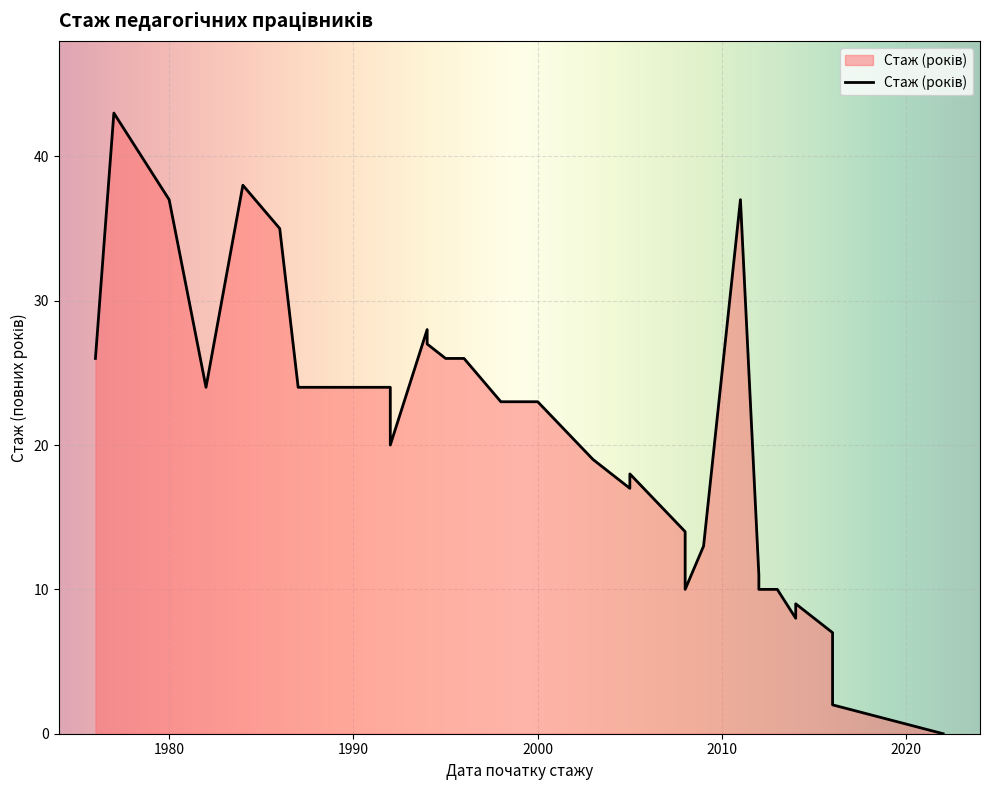

What is the change in value from 1992 to 2013?

-10